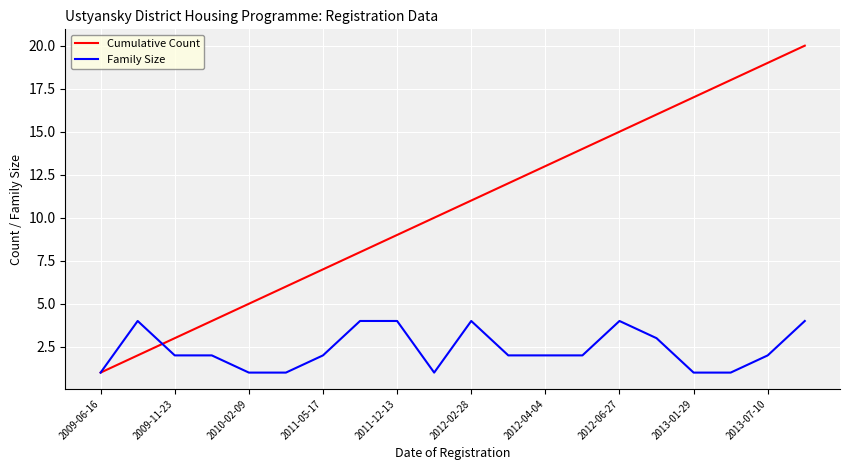

How many categories are shown in the chart?

20